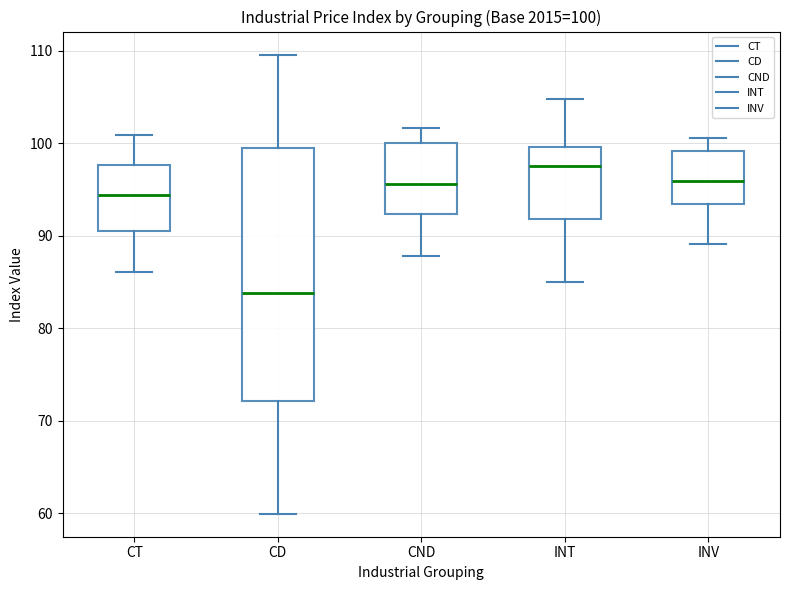

Comparing the boxes themselves (not the whiskers), which one is the tallest?

CD